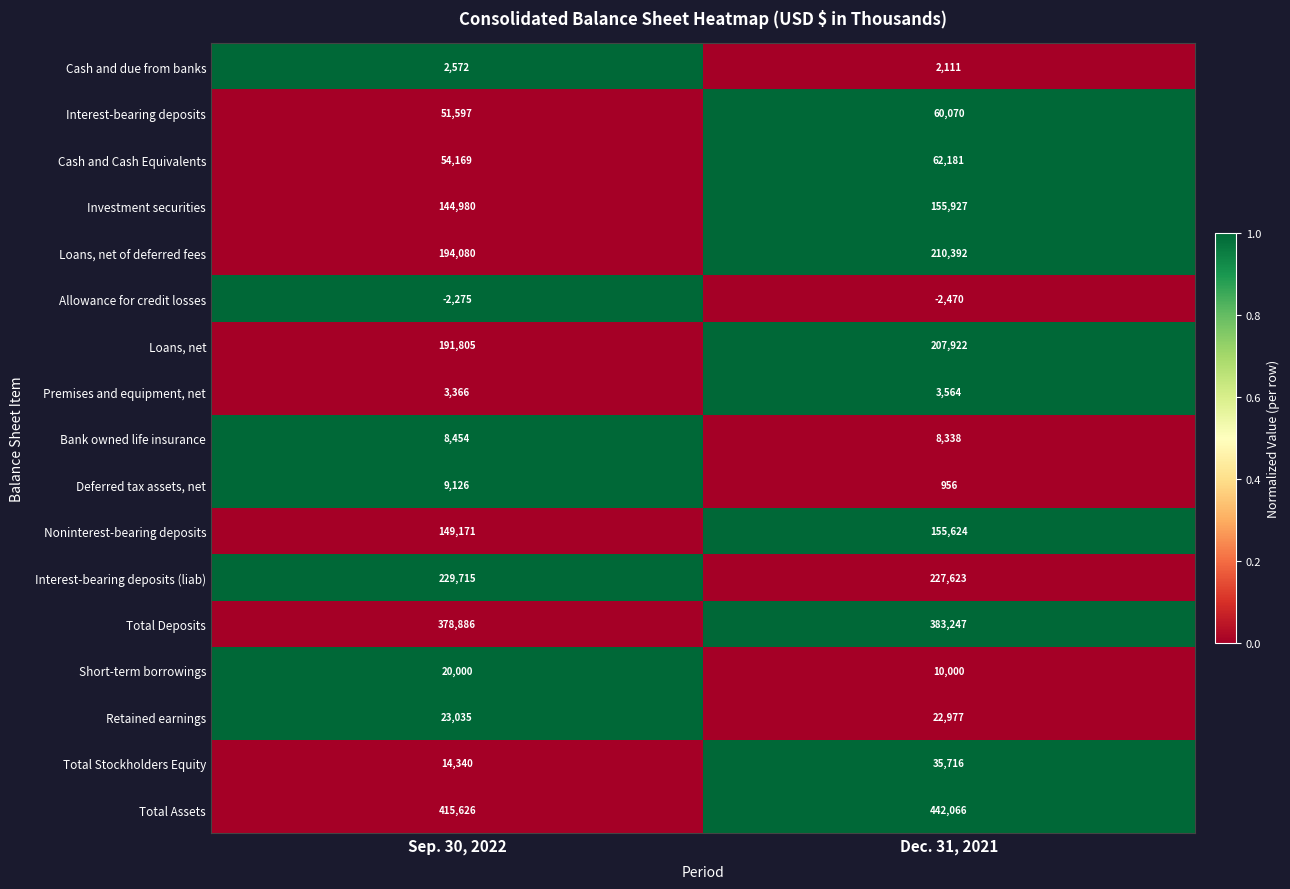

Which category has the highest value in the Bank owned life insurance series?

Sep. 30, 2022